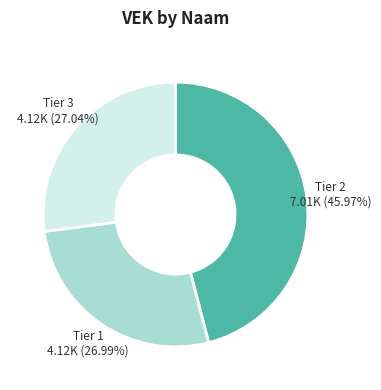

How many slices are in this pie chart?

3